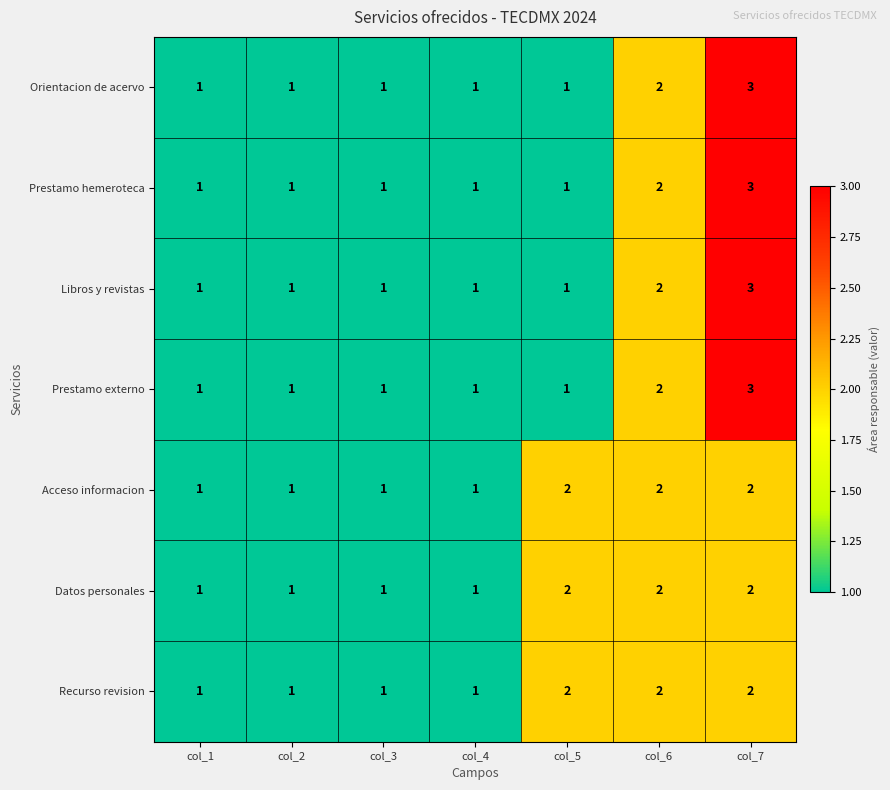

Is it true that Datos personales equals 1 at col_4?

True